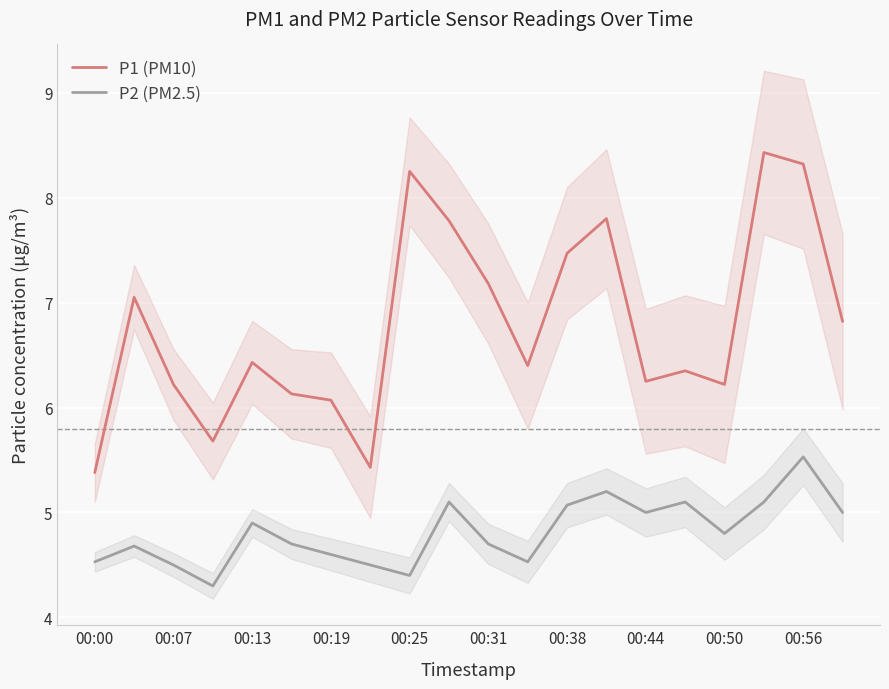

At how many categories does at least one series exceed 8?

3